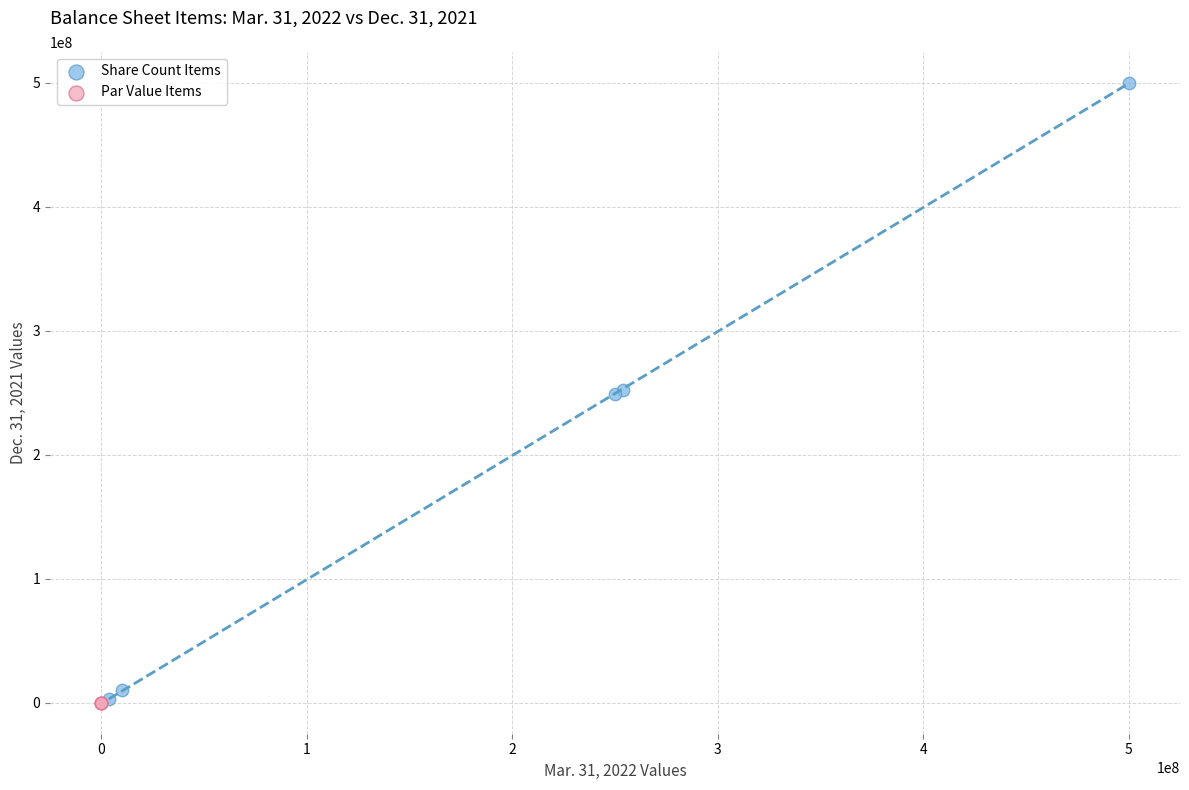

Which series reaches the maximum Y coordinate?

Share Count Items